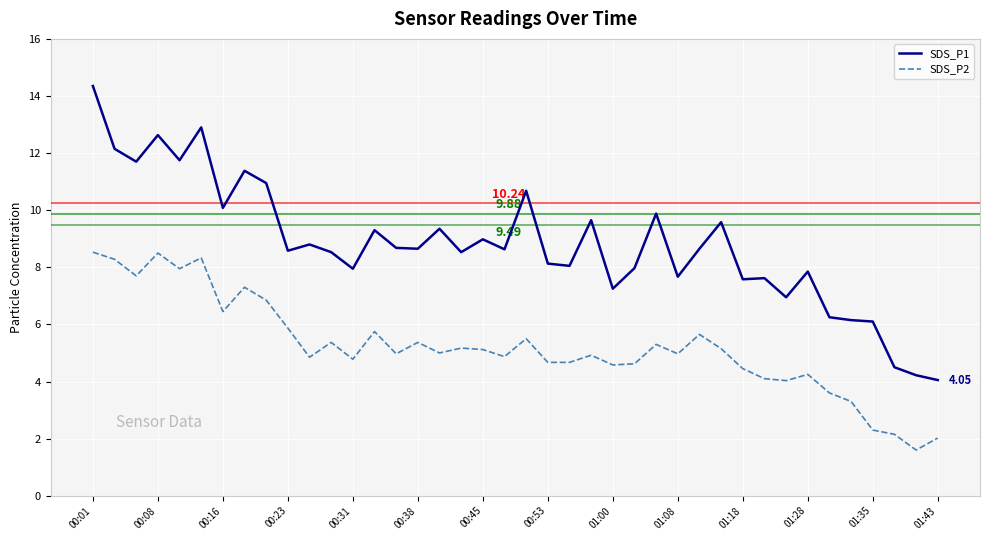

Which series has the widest spread of values?

SDS_P1